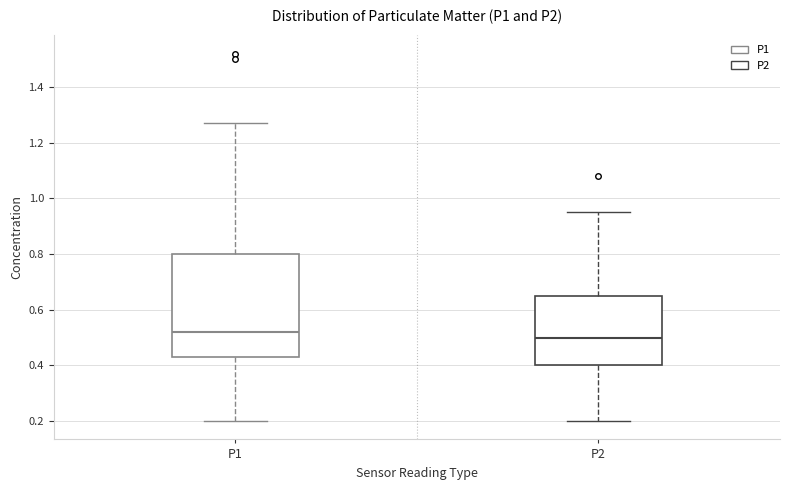

Which box is the tallest, from its lower edge to its upper edge?

P1